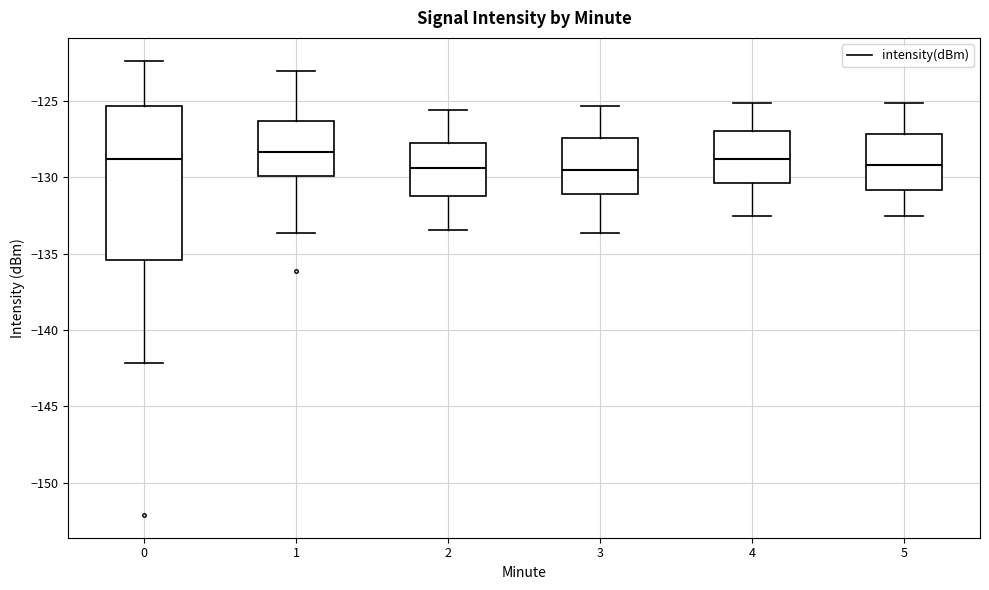

Which box is the tallest, from its lower edge to its upper edge?

0